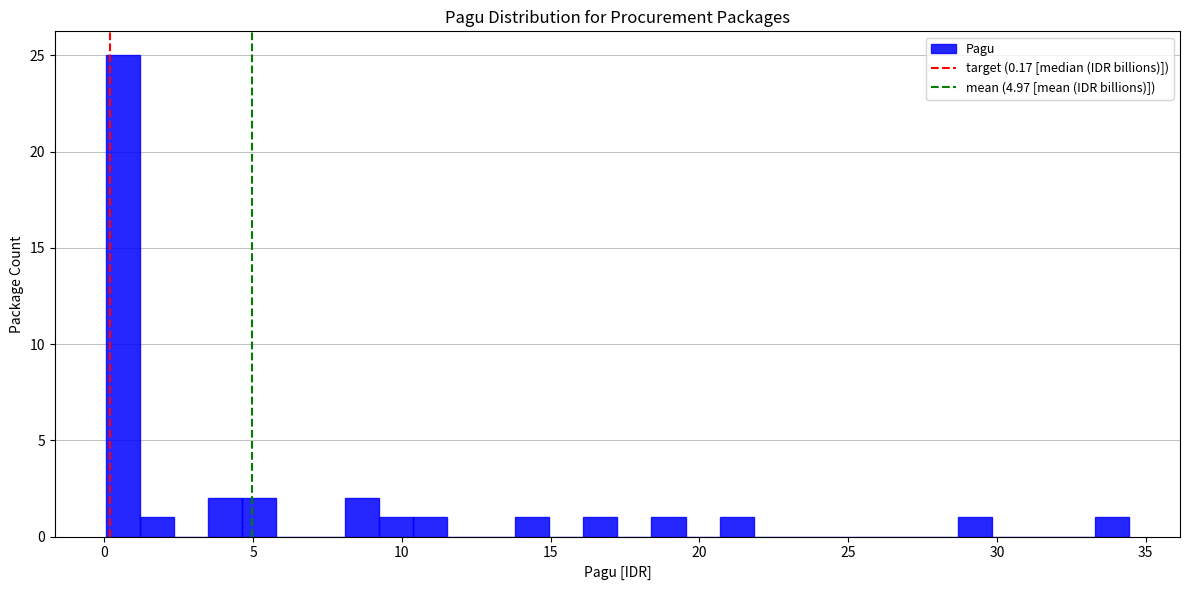

Around what value on the x-axis is the tallest bar? Give the approximate position of its centre, as read against the axis.

0.5